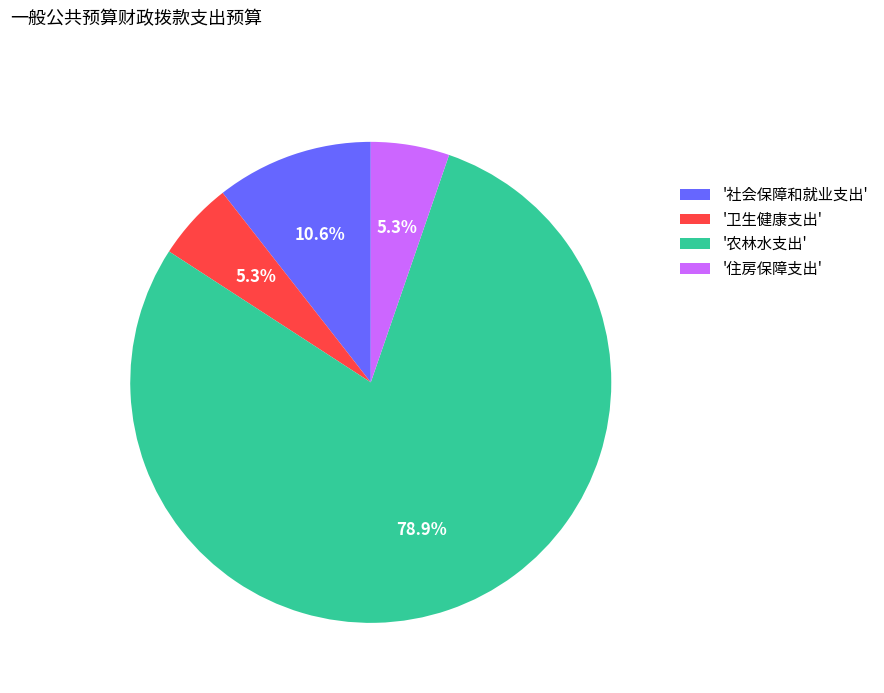

What is the largest slice in the pie chart?

'农林水支出'